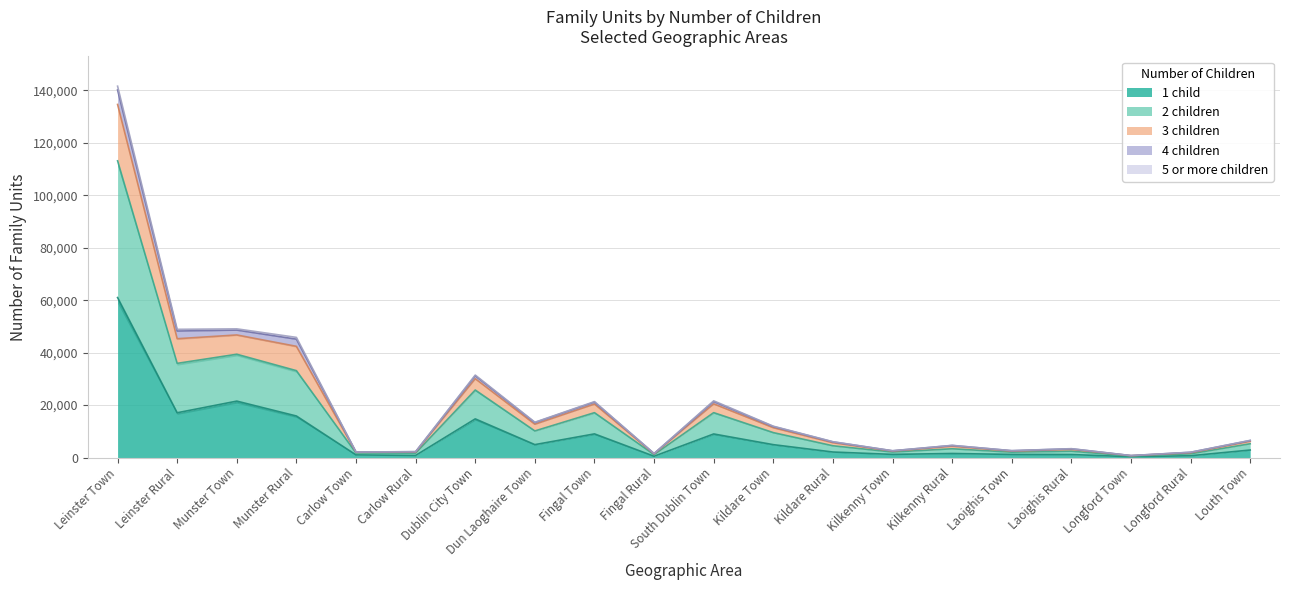

True or false: 5 or more children has more than 0 interior local peaks.

True